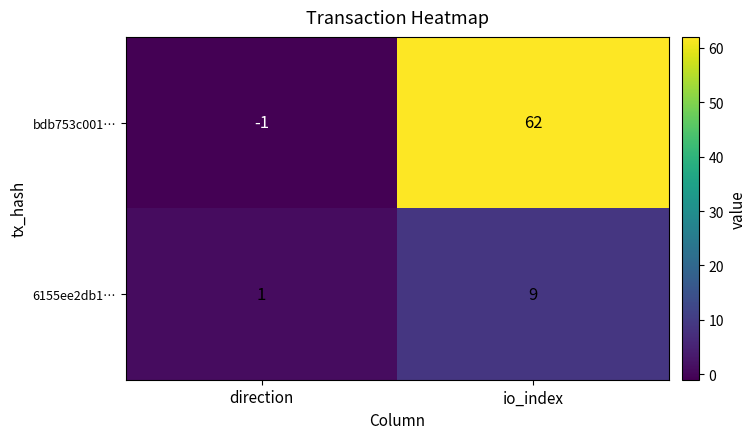

At how many categories does at least one series exceed 32?

1